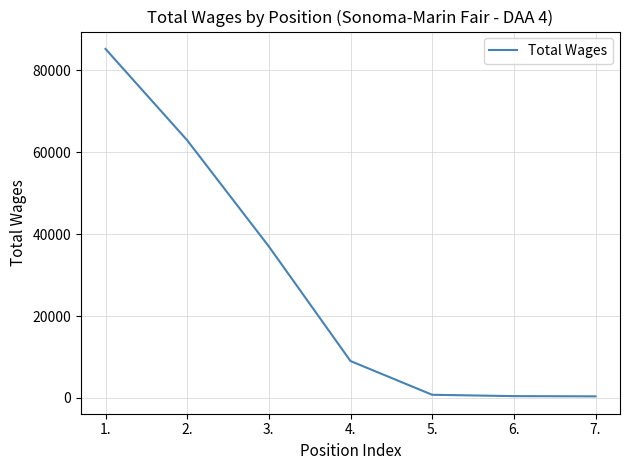

Is it true that the value at 3. is 25762?

False